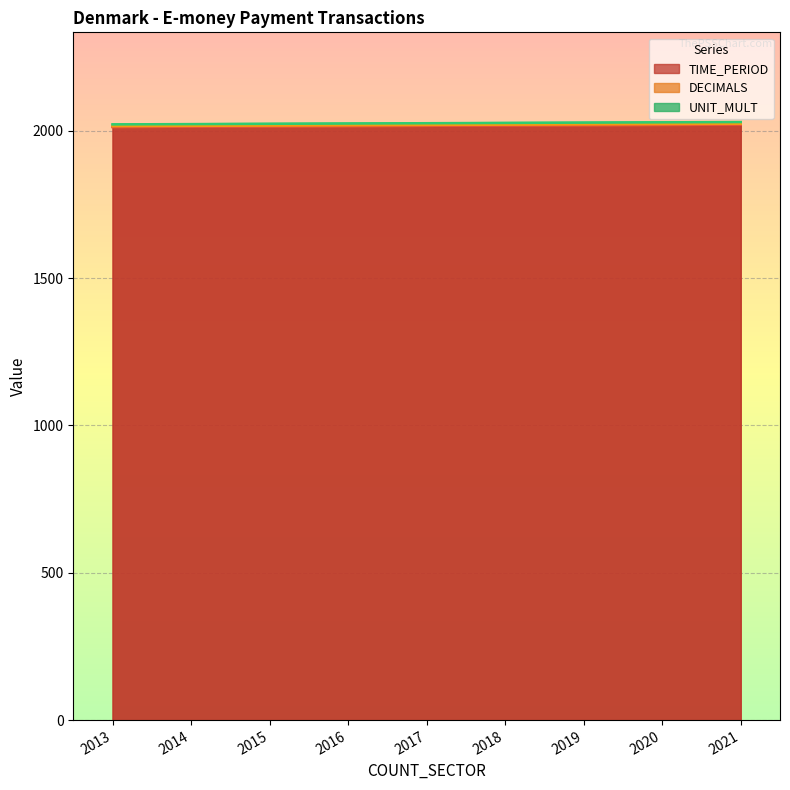

What is the difference between the TIME_PERIOD values at 2019 and 2016?

3